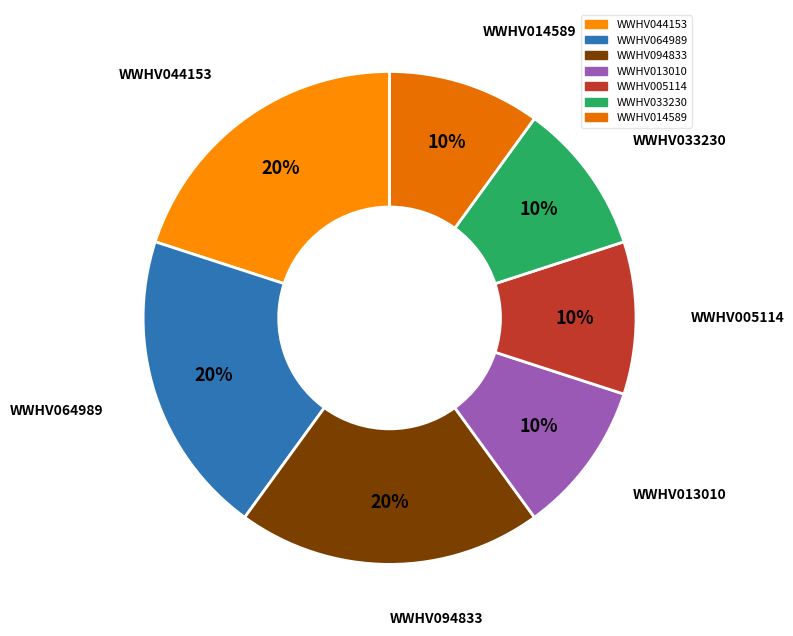

Between WWHV005114 and WWHV094833, which is larger?

WWHV094833